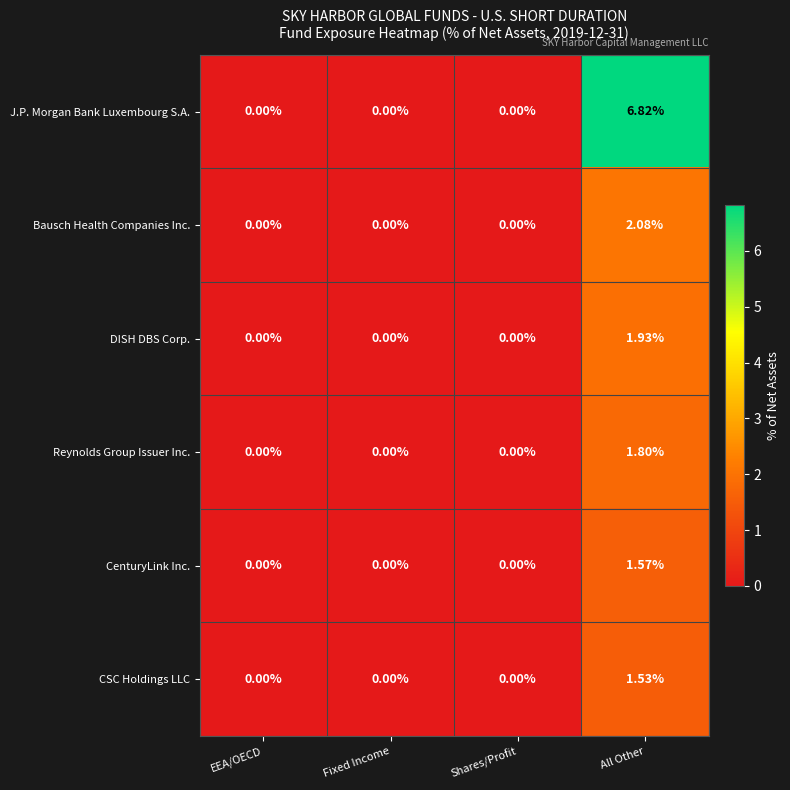

At which category is the sum across all series the highest?

All Other